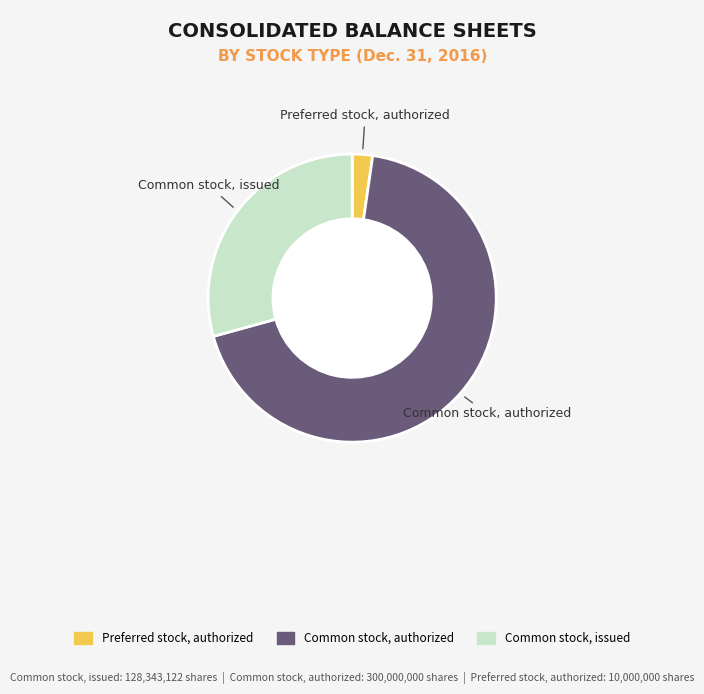

What is the ratio of the value at Common stock, issued to the value at Common stock, authorized?

0.4